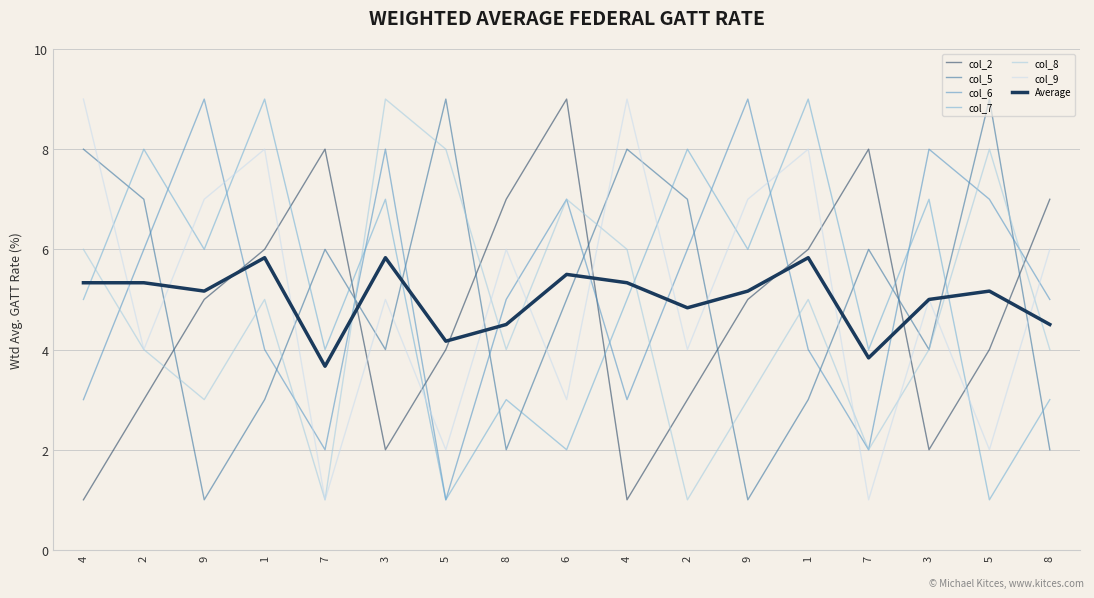

What is the value of the col_8 point at the 2nd from the left?

4